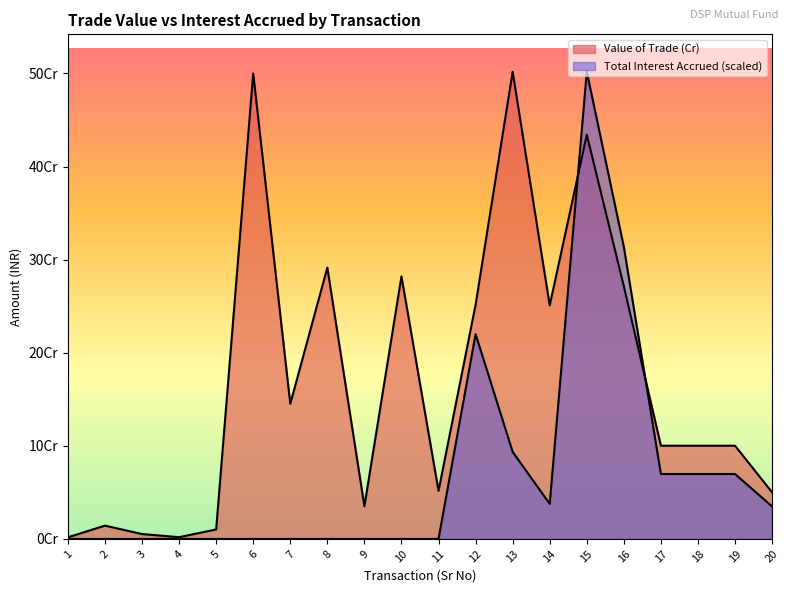

What is the sum of the Value of Trade (Cr) values at 8 and 13?

793302730.9